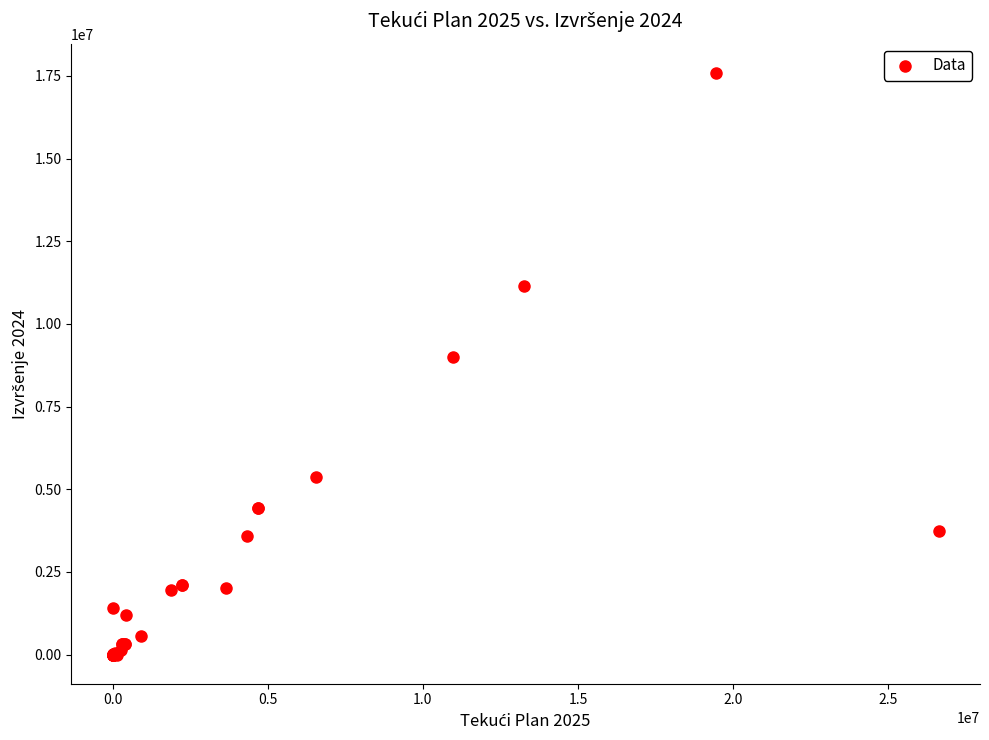

What Y value in the scatter plot is closest to 8798157?

9013146.4